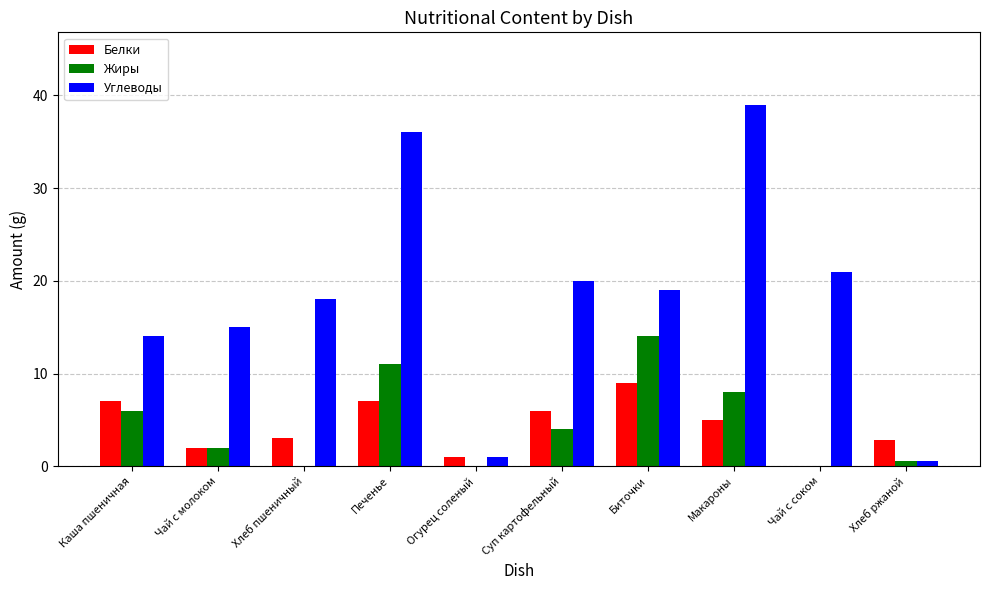

Which category has the highest value in the Белки series?

Биточки